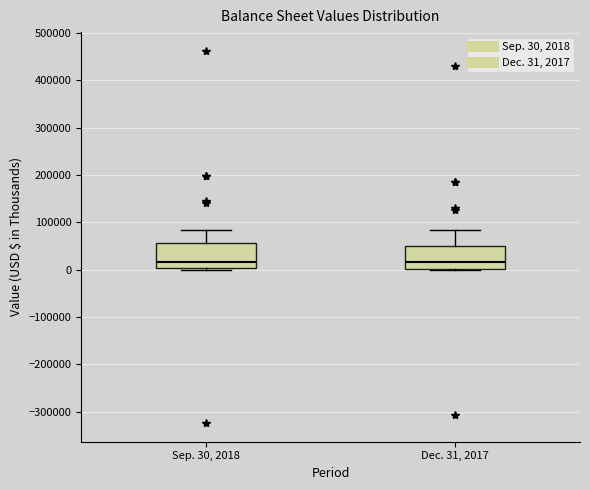

Where does the median line of the box for Sep. 30, 2018 sit on the y-axis? The values are not printed on the chart, so give them approximately, as read against the axis.

20000